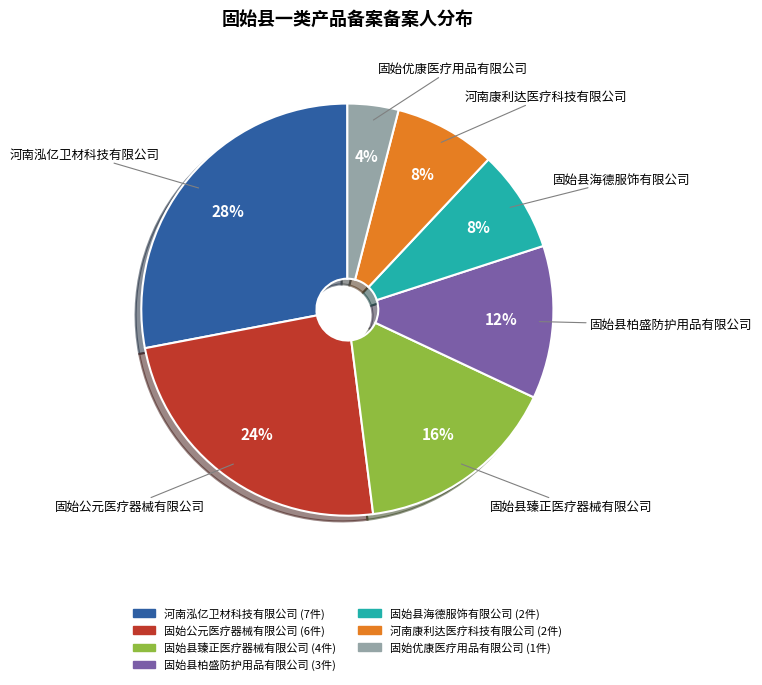

Is the sum of 河南康利达医疗科技有限公司 and 固始公元医疗器械有限公司 greater than half?

No